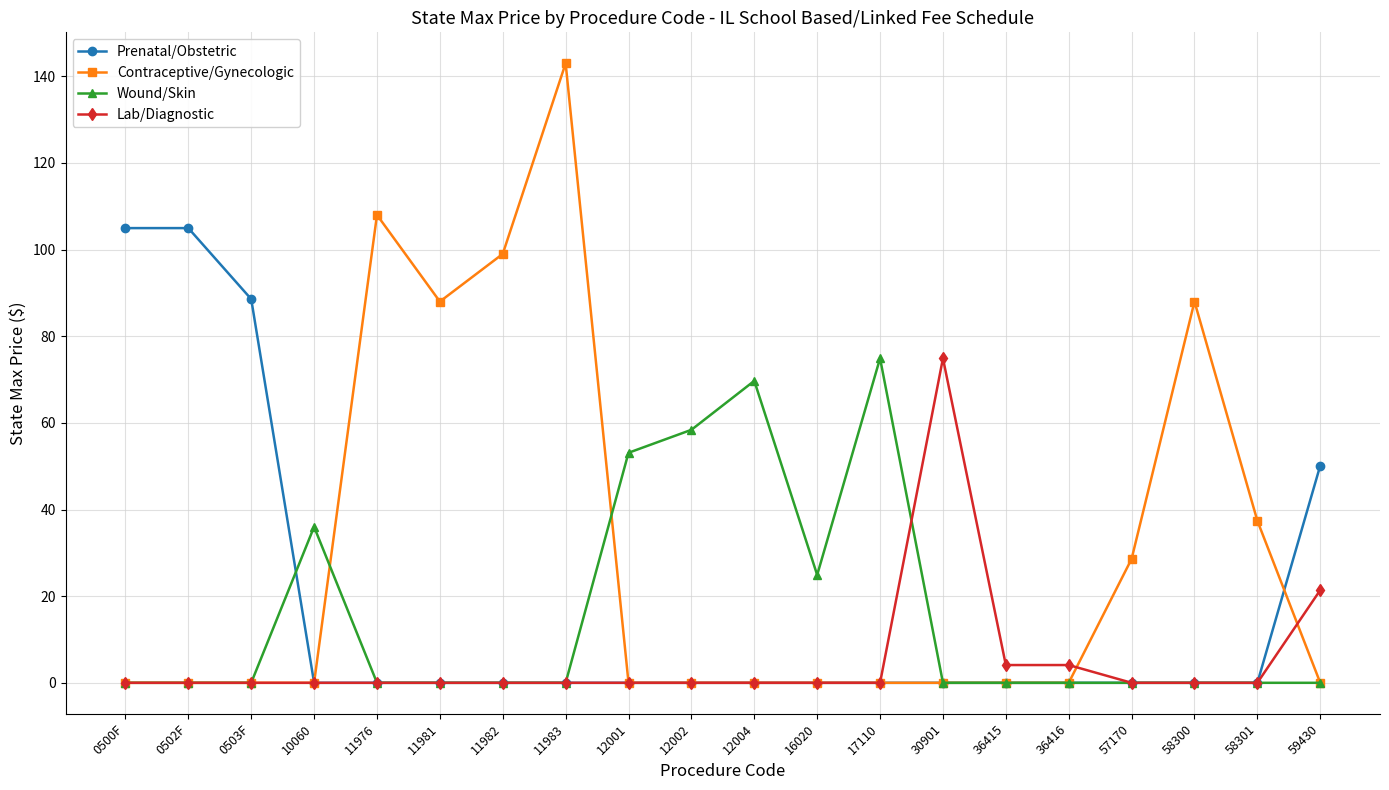

Which series has the widest spread of values?

Contraceptive/Gynecologic